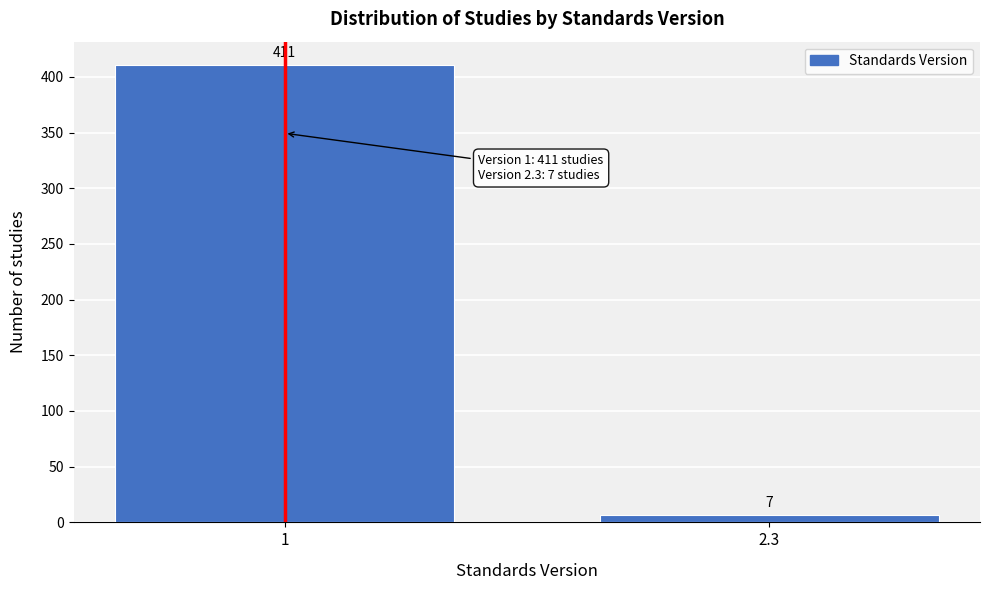

Reading left to right, extract all data points from this chart.

411	7